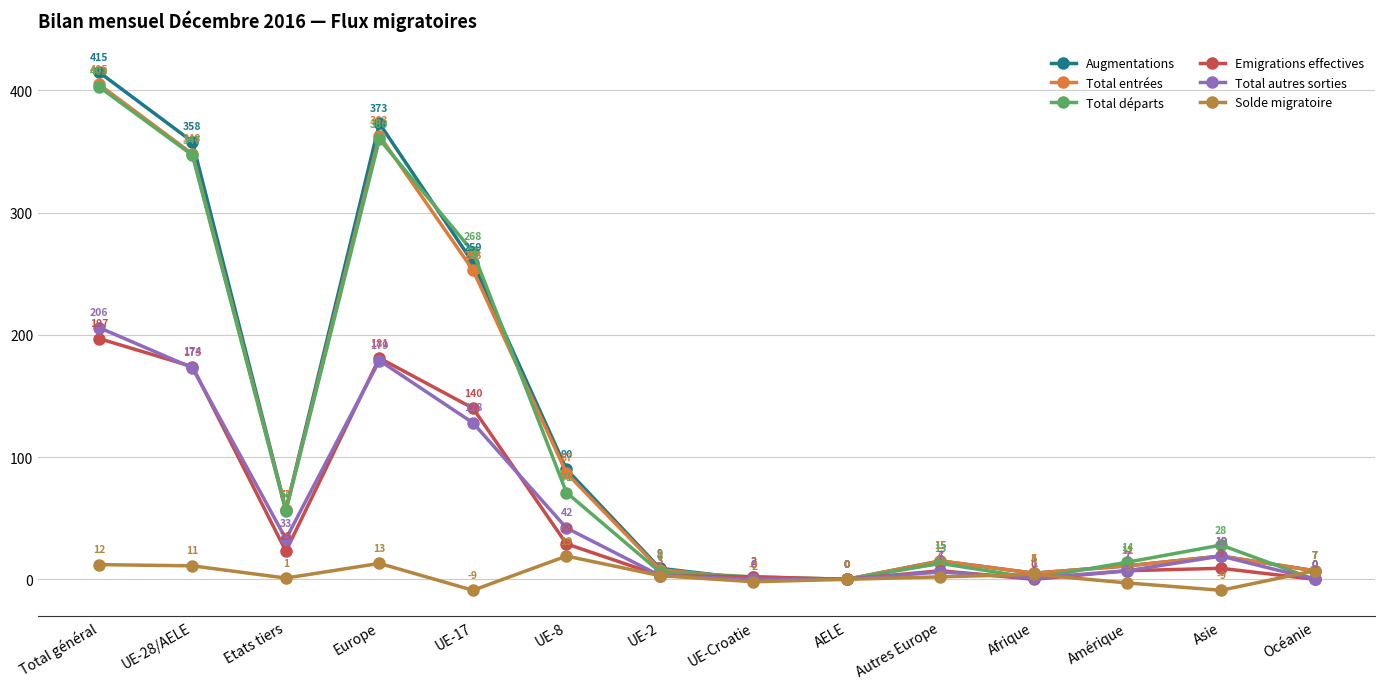

At which label does Total entrées first exceed 19?

Total général